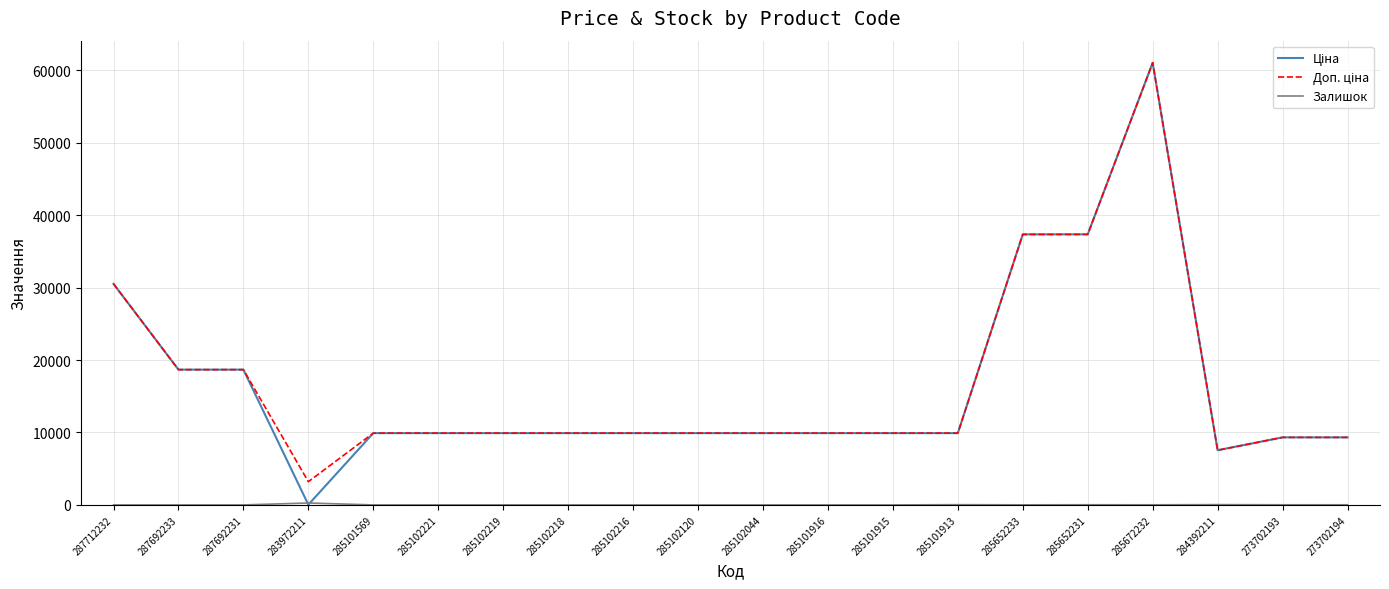

At which category is the sum across all series the highest?

285672232